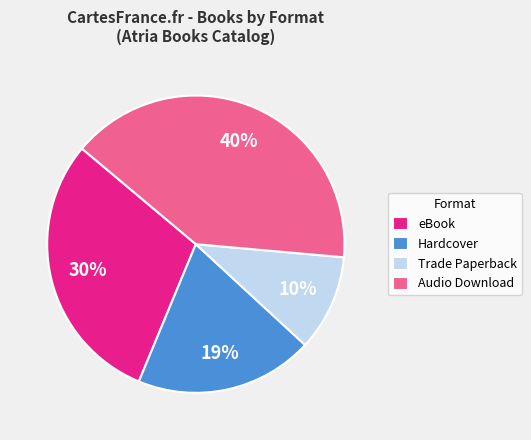

Is the sum of Audio Download and Trade Paperback greater than half?

Yes